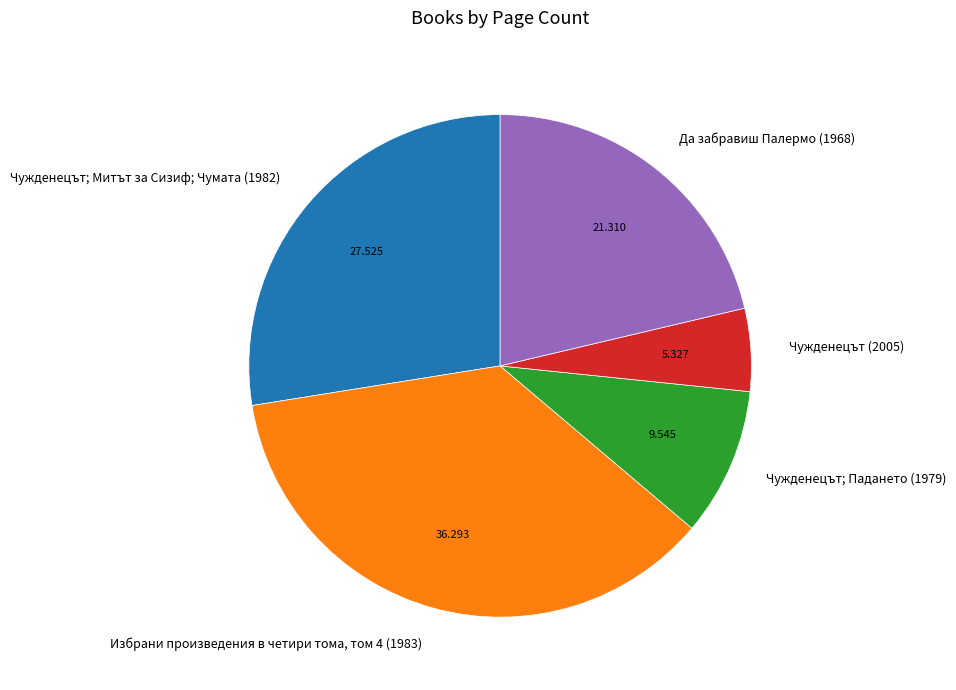

Does any single category account for the majority?

No